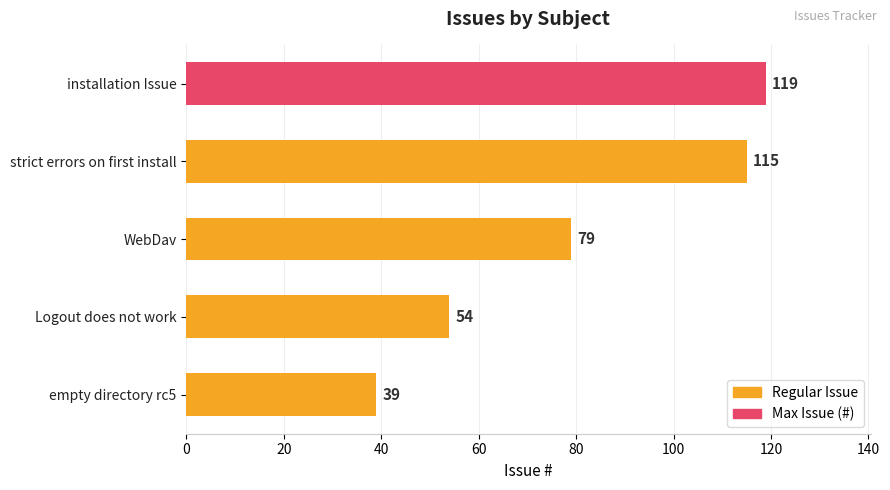

True or false: the data shows 119 at installation Issue.

True